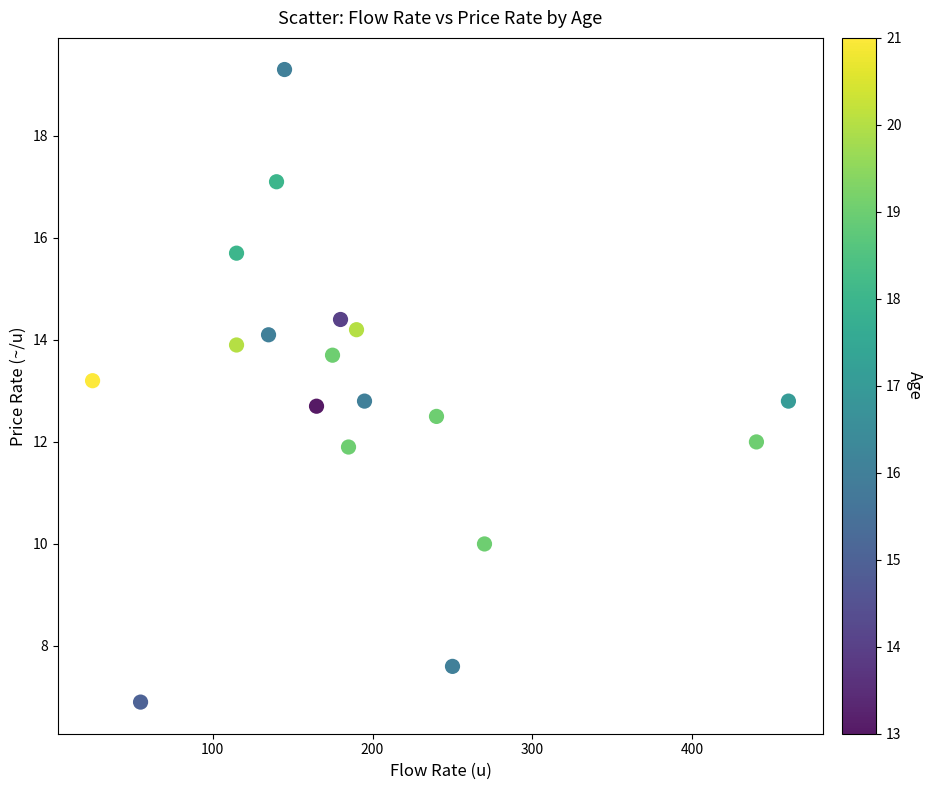

What is the range of X values (max minus min)?

435.0